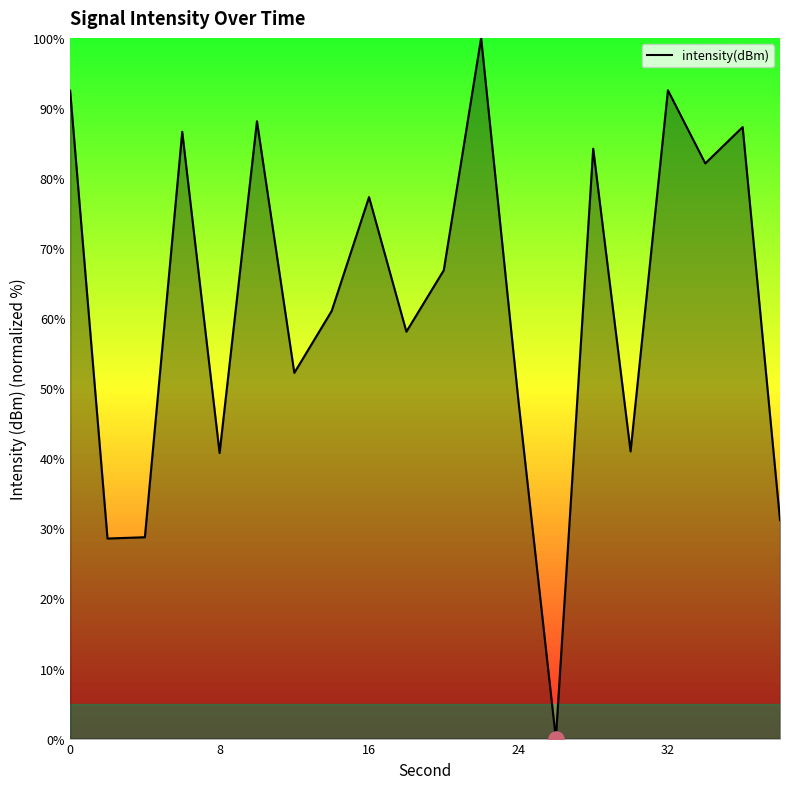

What is the difference between the maximum and minimum values?

100.0